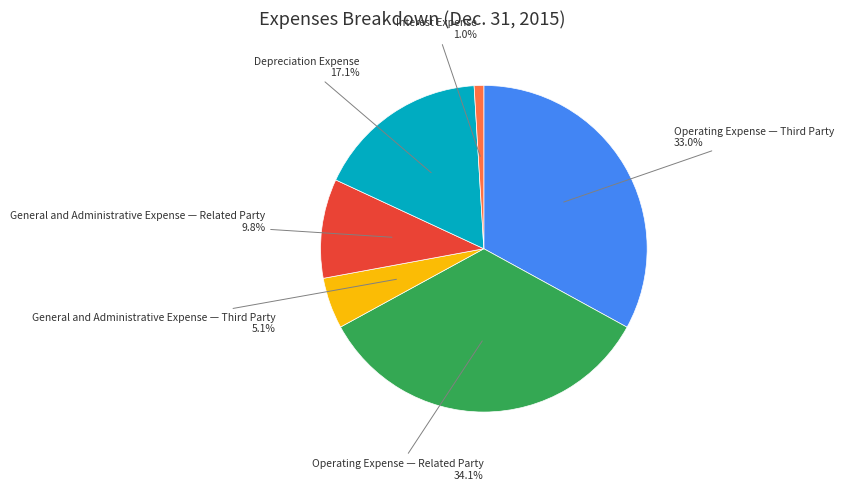

Is there a majority slice in this chart?

No